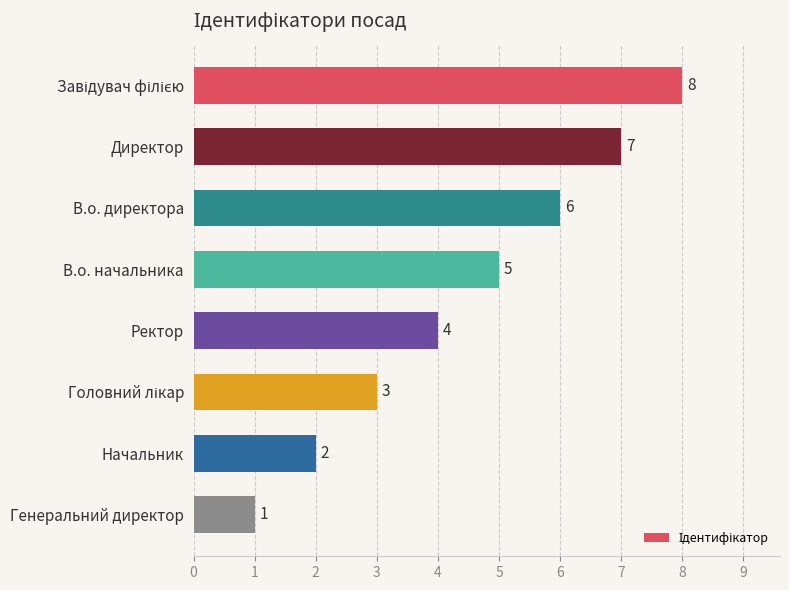

At which category does the chart reach its minimum across all series?

Генеральний директор